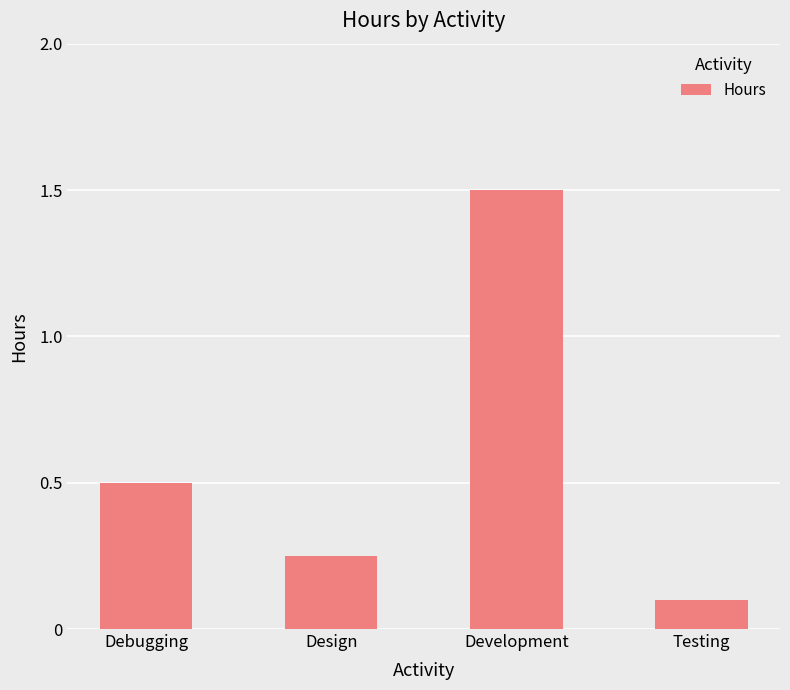

The value at Development is 2.0. True or false?

False